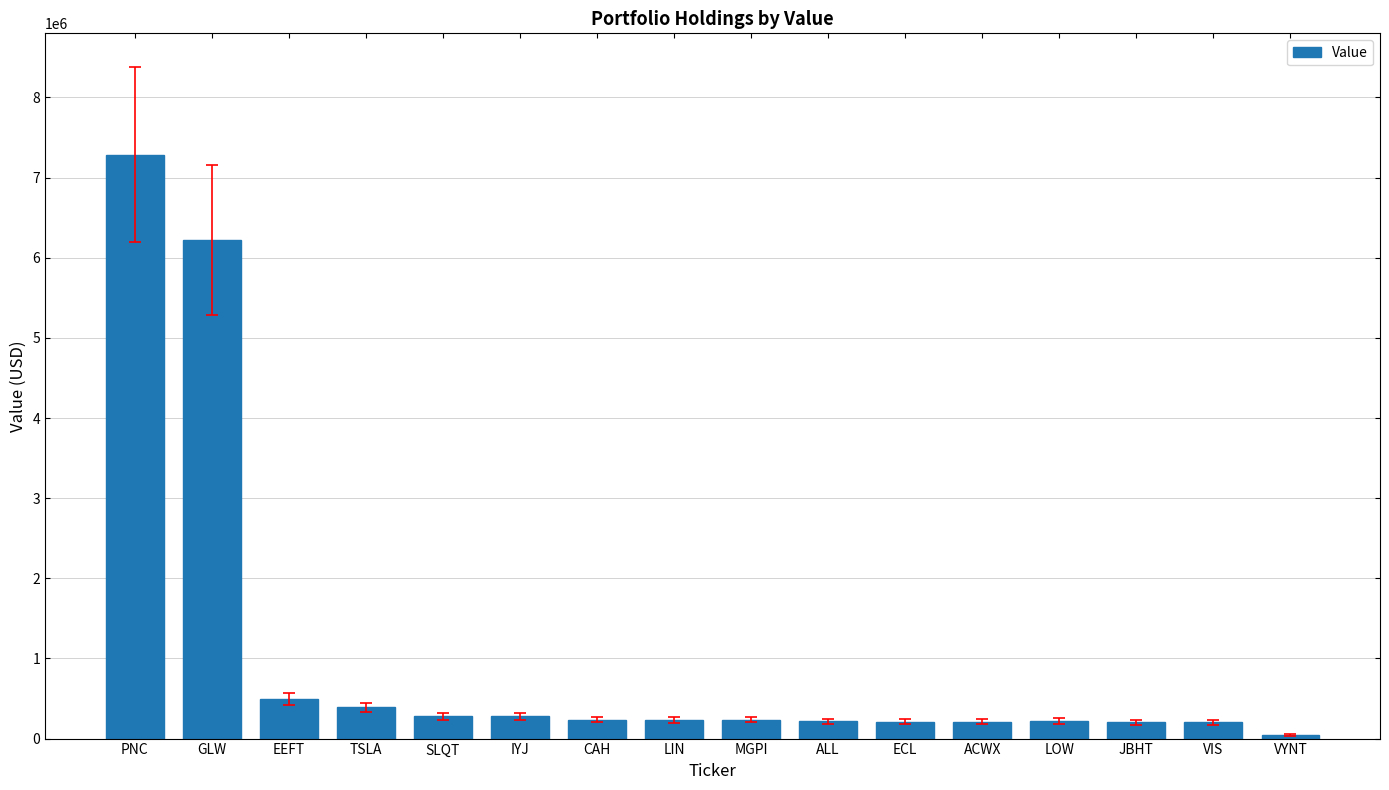

What is the change in value from EEFT to CAH?

-258000